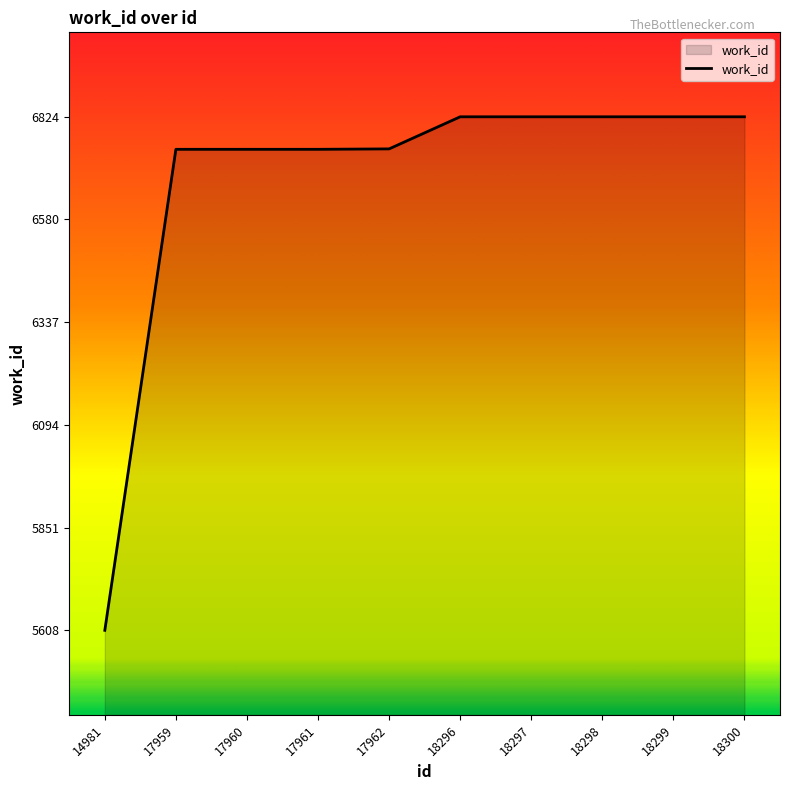

What is the greatest value displayed?

6824